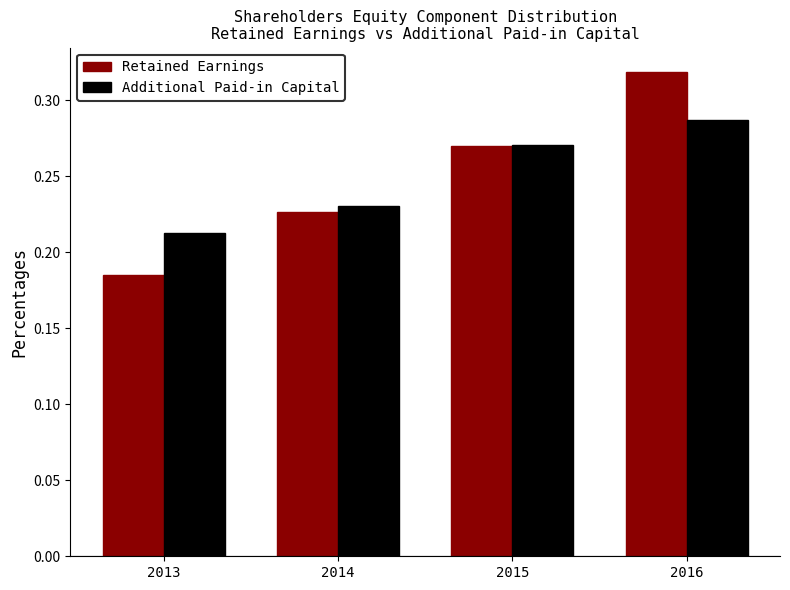

Between 2015 and 2016, which series saw the biggest shift?

Retained Earnings